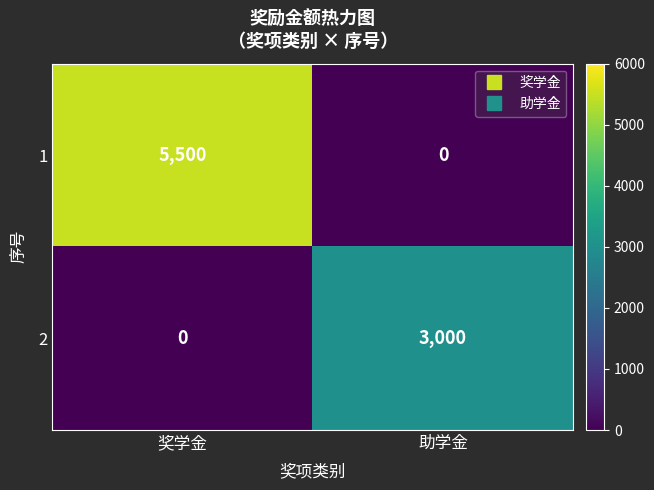

At which category is the sum across all series the highest?

奖学金